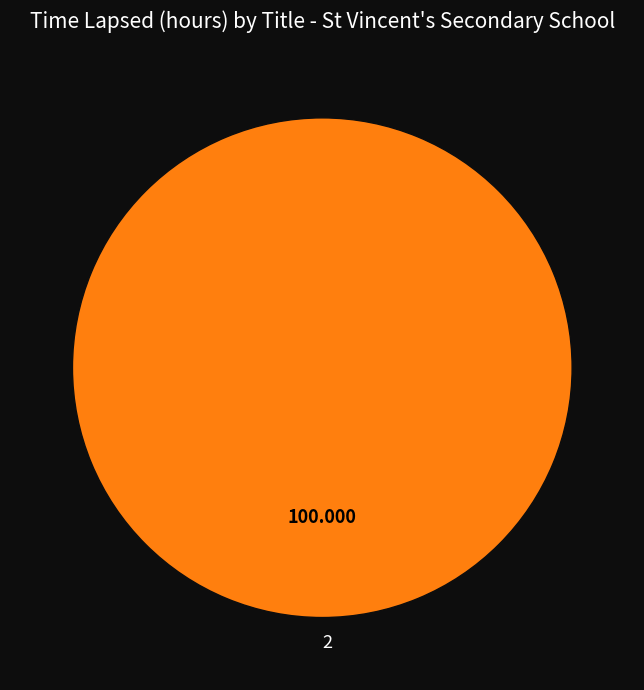

Rank the categories by value from highest to lowest.

2